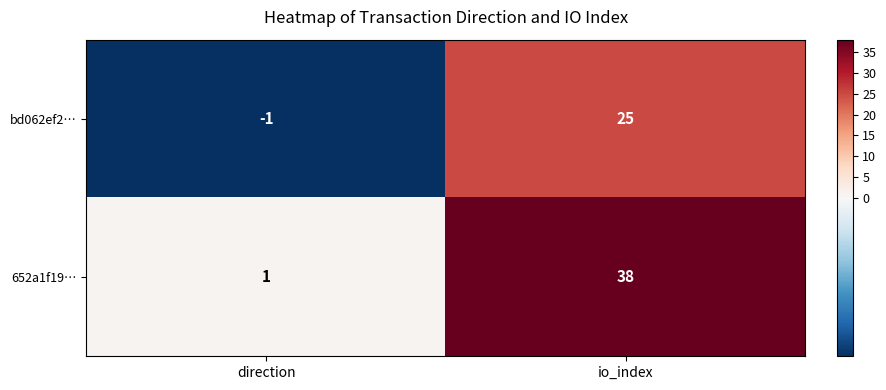

What is the sum of the 652a1f19… values at direction and io_index?

39